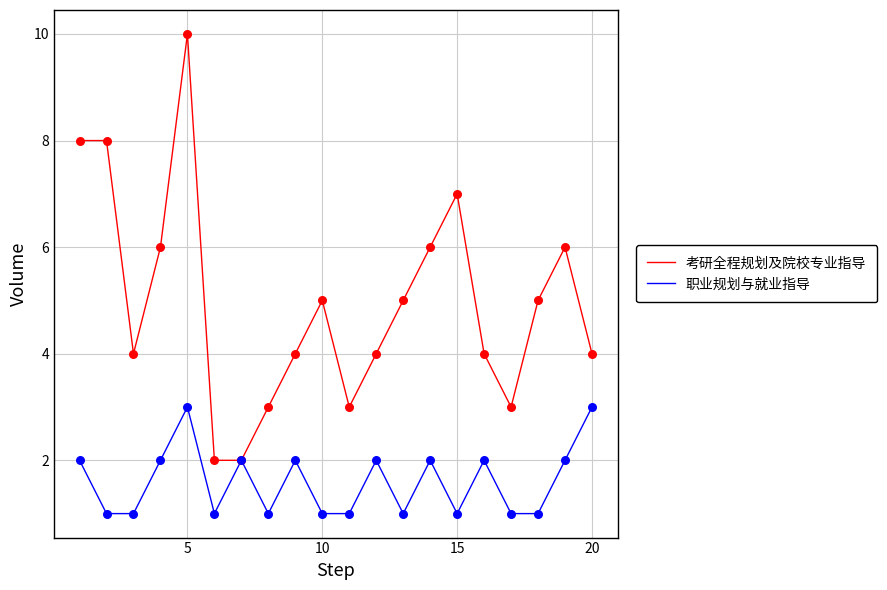

Rank the series by their average value, from lowest to highest.

职业规划与就业指导, 考研全程规划及院校专业指导